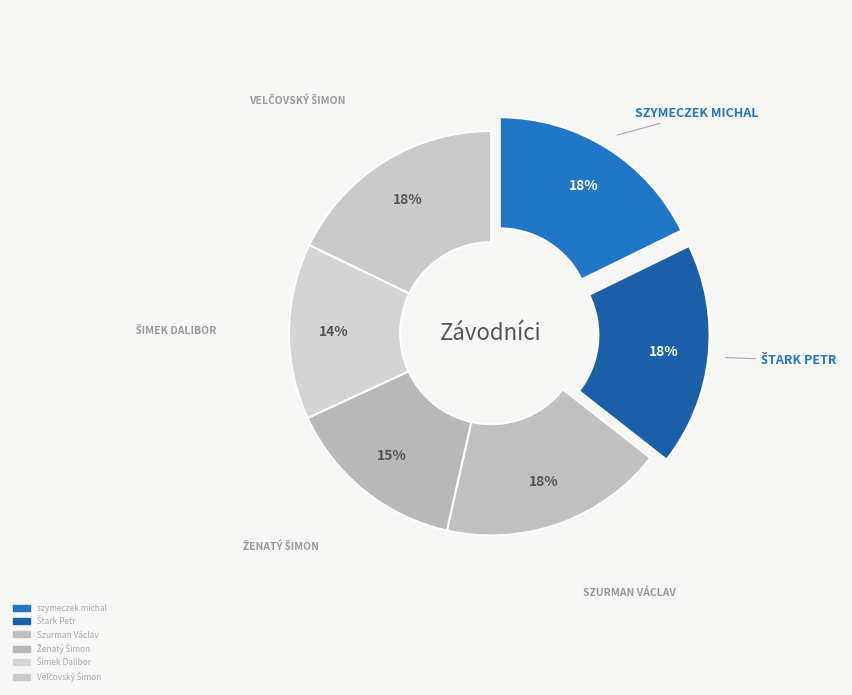

Rank the categories by value from highest to lowest.

Szurman Václav, Štark Petr, Velčovský Šimon, szymeczek michal, Ženatý Šimon, Šimek Dalibor